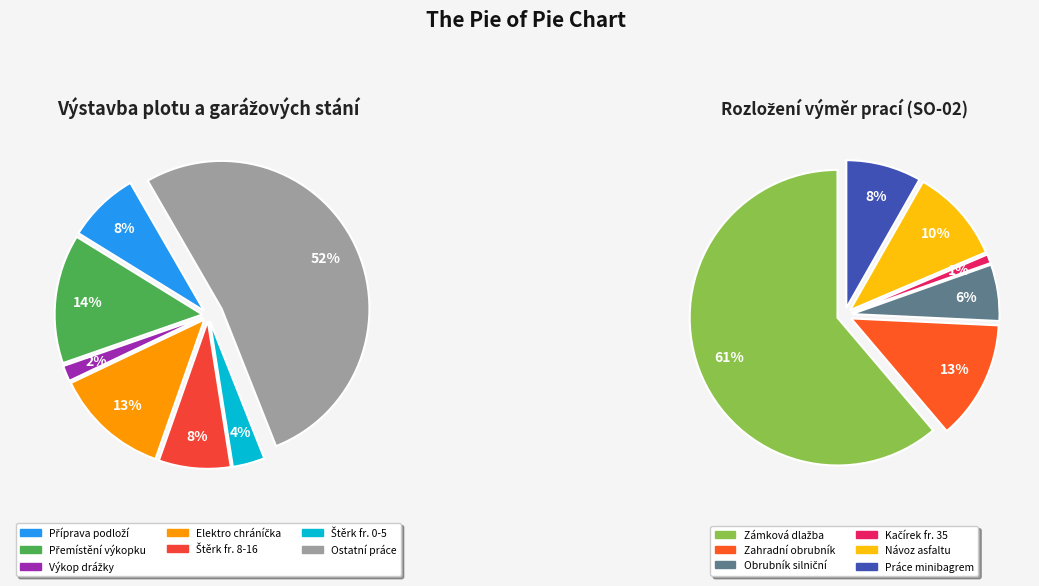

Which category has the biggest portion of the pie?

Zámková dlažba